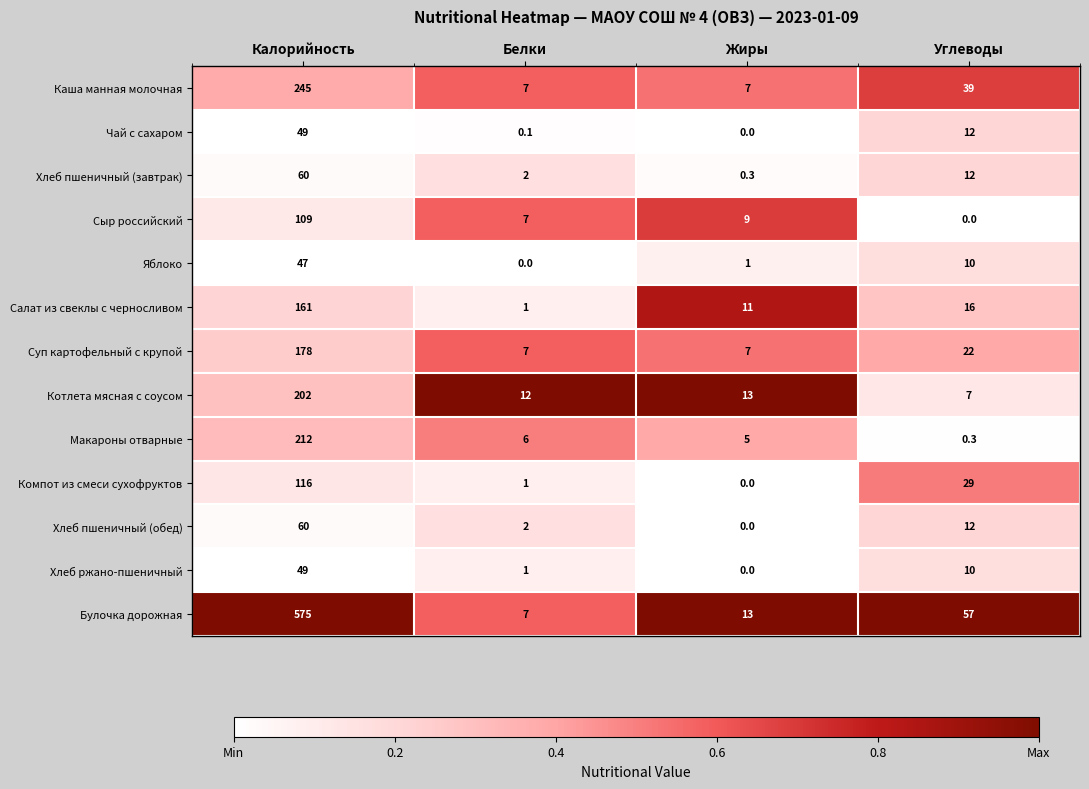

What is the difference between the maximum and minimum values in the Булочка дорожная series?

568.0